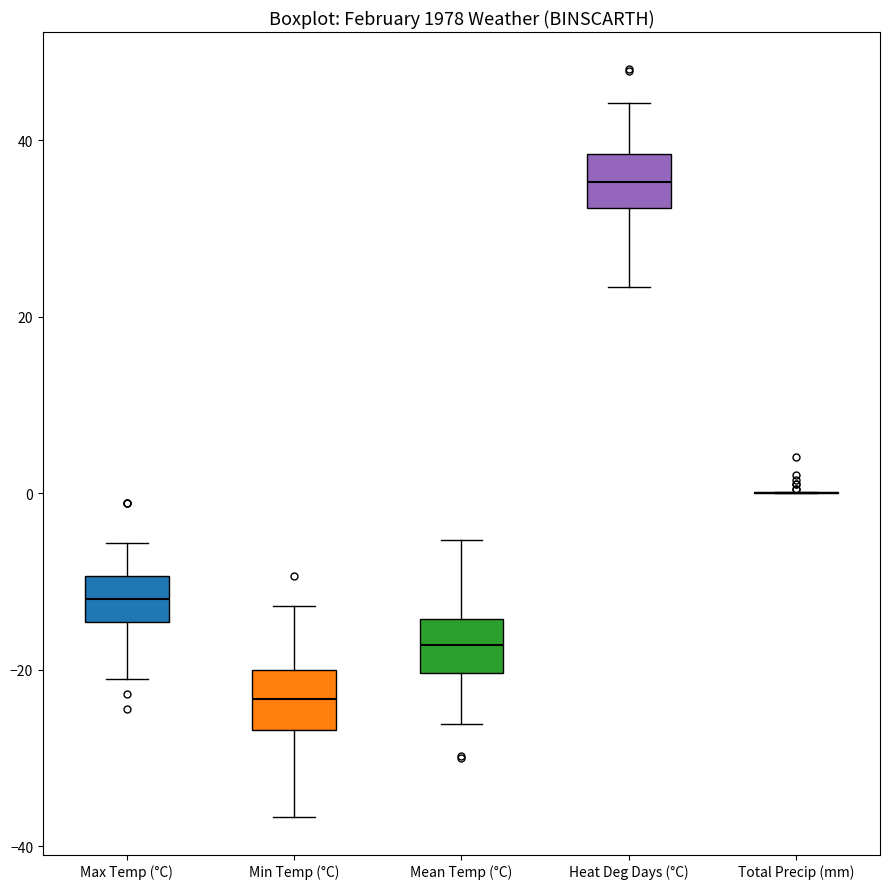

Reading left to right, transcribe this box plot: for each box, give where its median line is, the range the box spans, and where its two whiskers end, as read against the y-axis. The values are not printed on the chart, so give them approximately, as read against the axis.

Max Temp (°C): median -12, box -14 to -10, whiskers -22 to -6
Min Temp (°C): median -24, box -26 to -20, whiskers -36 to -12
Mean Temp (°C): median -18, box -20 to -14, whiskers -26 to -6
Heat Deg Days (°C): median 36, box 32 to 38, whiskers 24 to 44
Total Precip (mm): box collapsed to a line at 0, whiskers 0 to 0